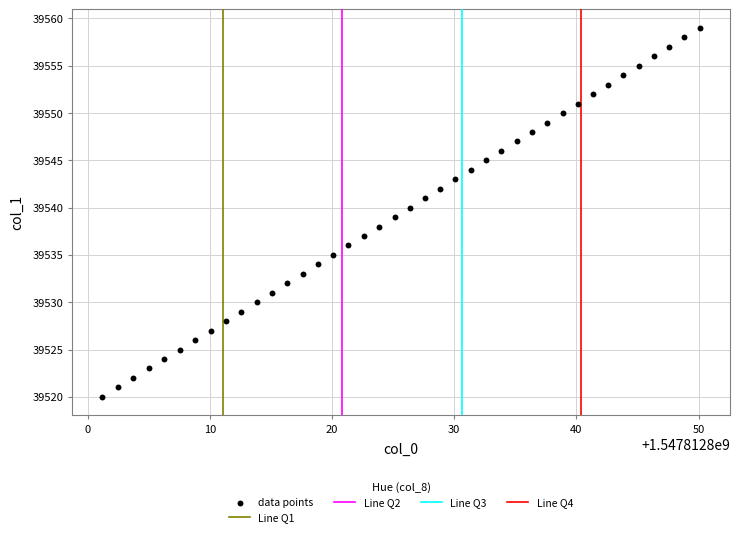

What is the range of Y values (max minus min)?

39